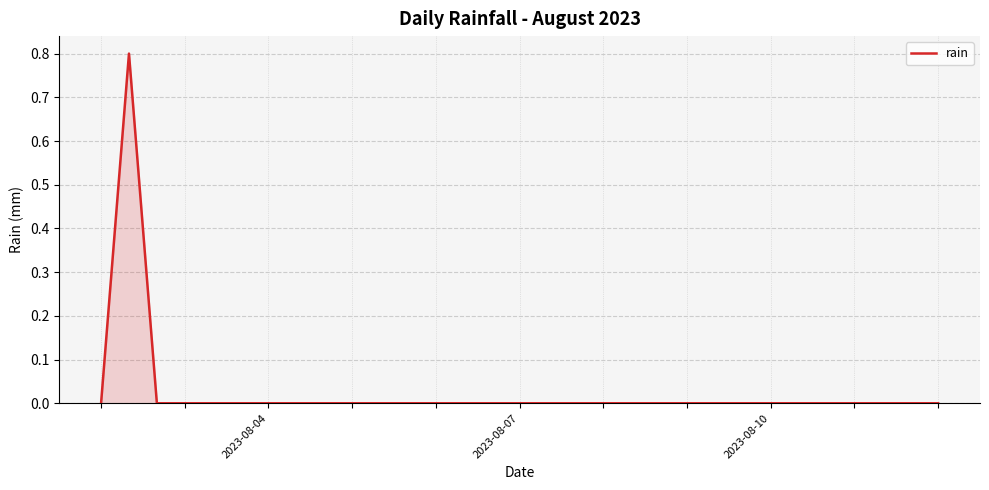

What is the difference between the maximum and minimum values?

0.8